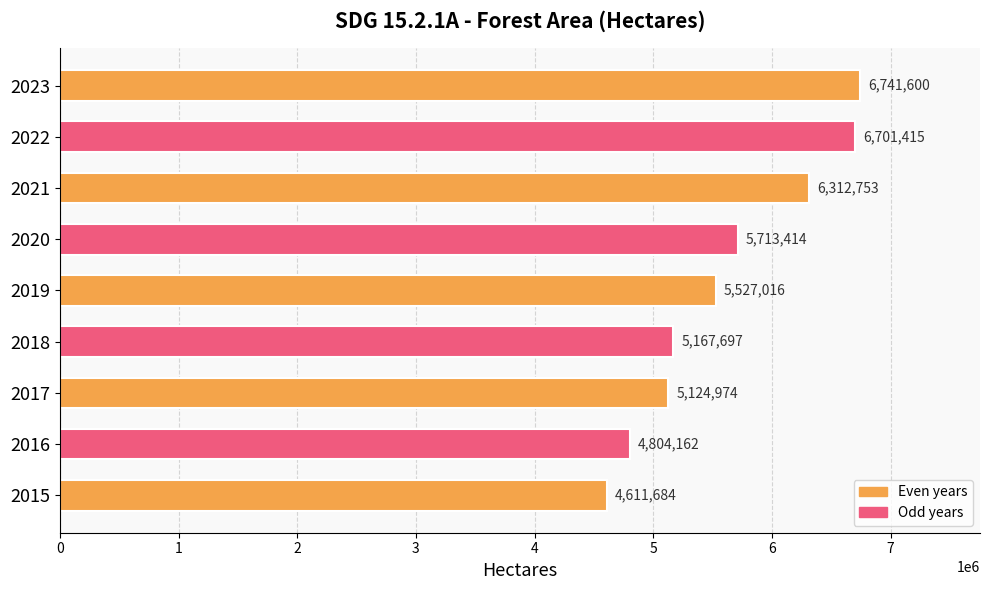

How many distinct data groups are displayed?

1